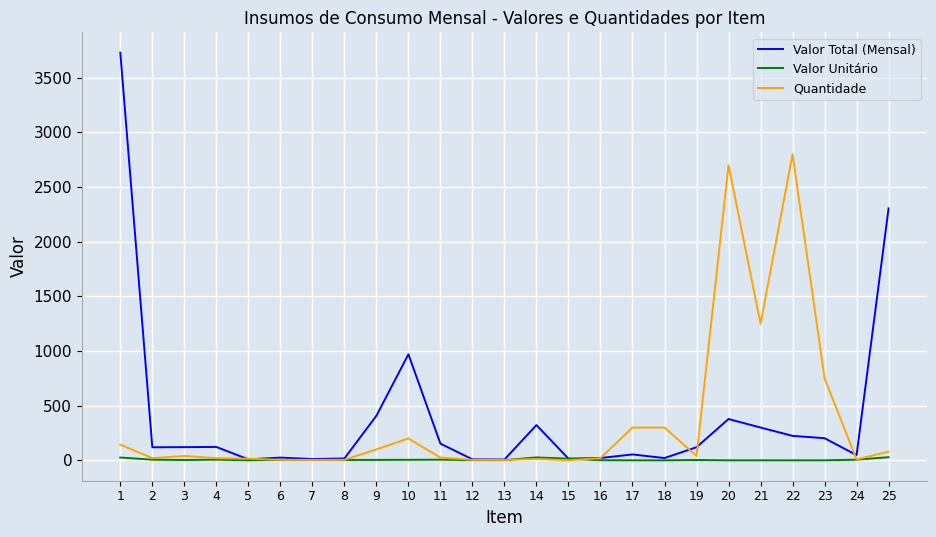

What is the highest value of the Quantidade series?

2800.0